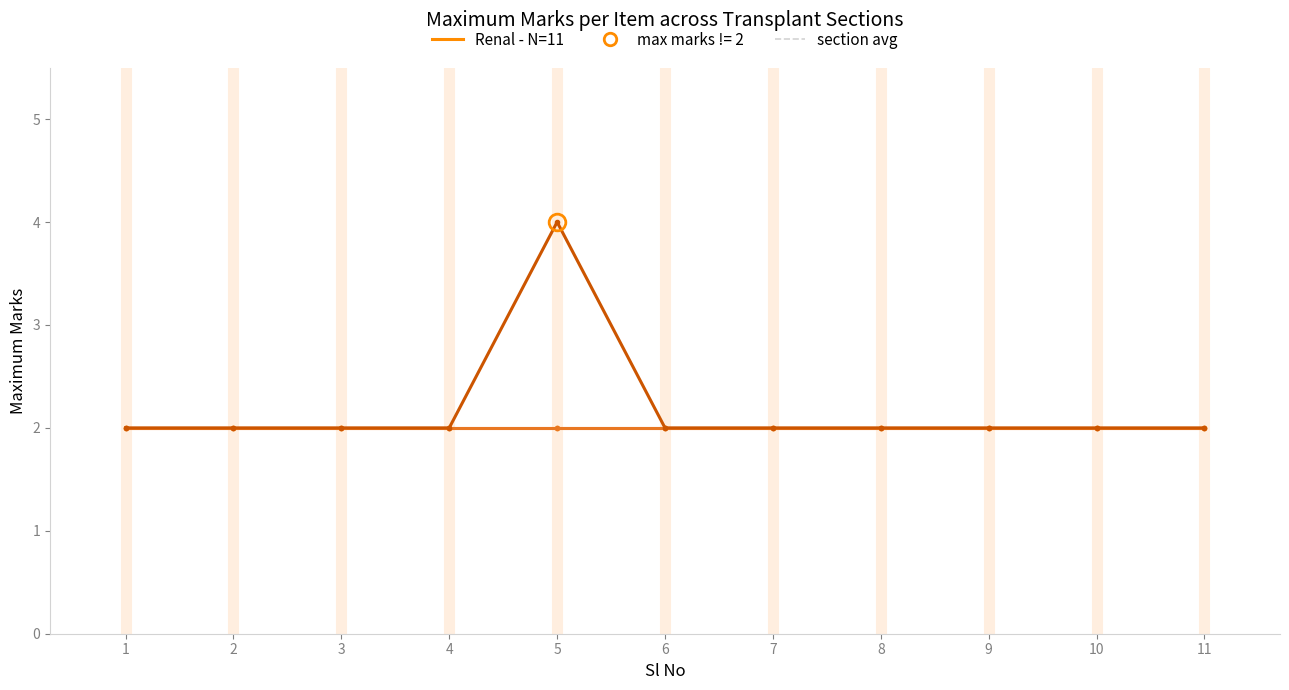

What is the maximum value shown in the chart?

4